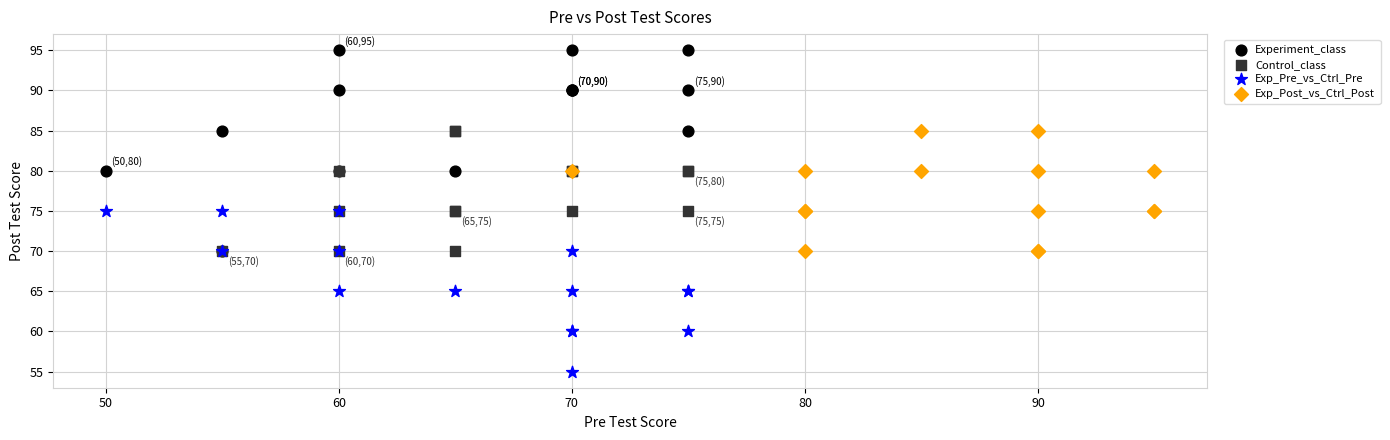

Which series reaches the minimum Y coordinate?

Exp_Pre_vs_Ctrl_Pre